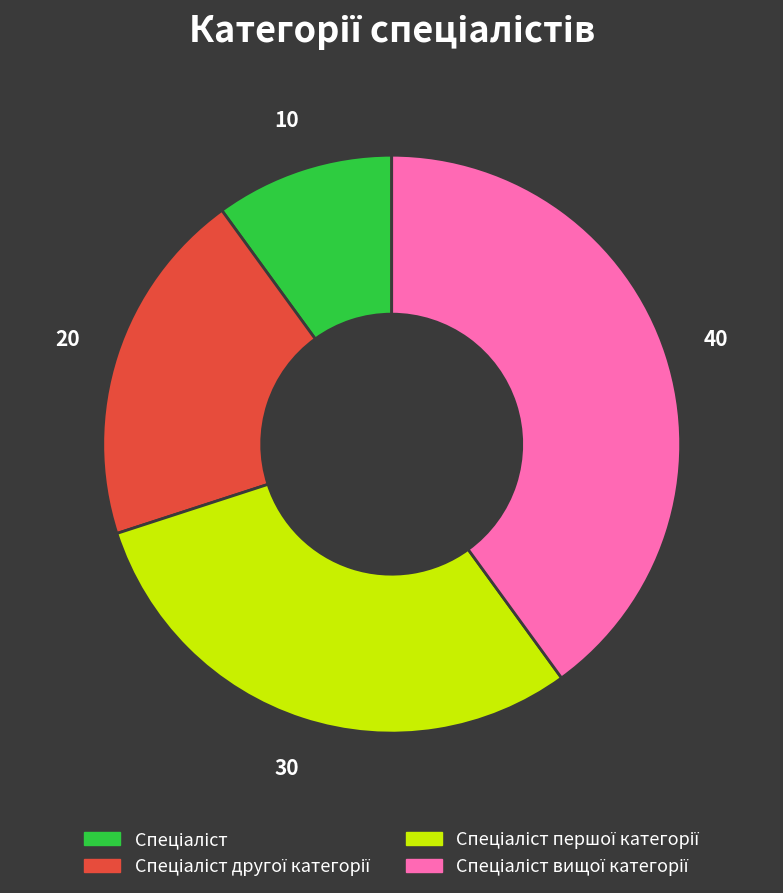

Is there any slice that represents more than half of the pie?

No